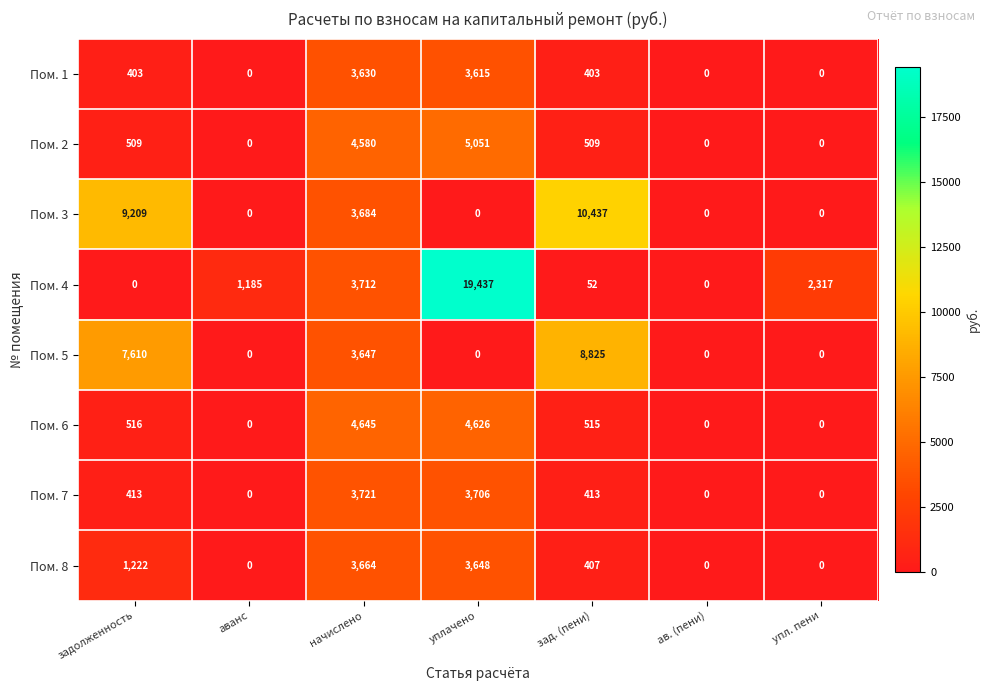

List the series in order of their peak value, highest first.

Пом. 4, Пом. 3, Пом. 5, Пом. 2, Пом. 6, Пом. 7, Пом. 8, Пом. 1